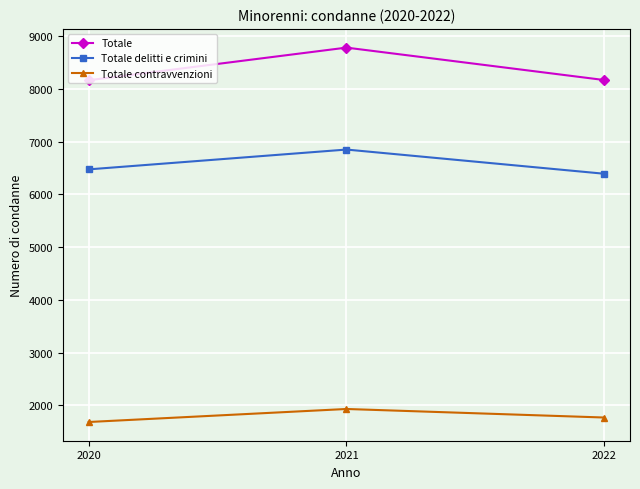

Is this an area chart (filled region under the line)?

No